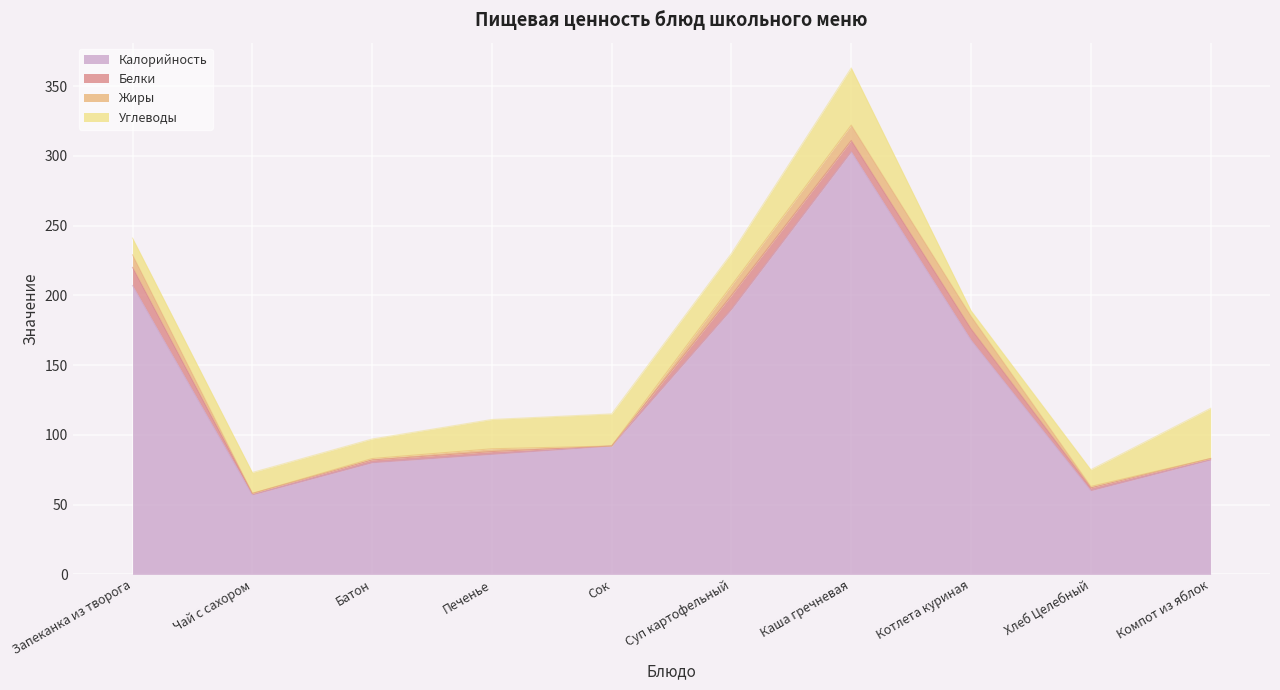

At which category is the sum across all series the highest?

Каша гречневая